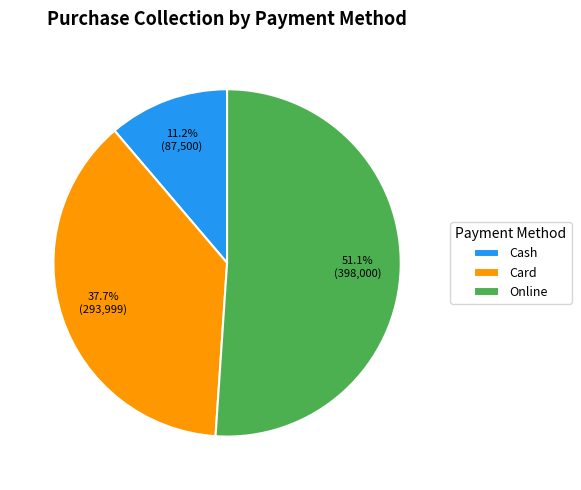

Is it true that Card is 38% of the pie?

True